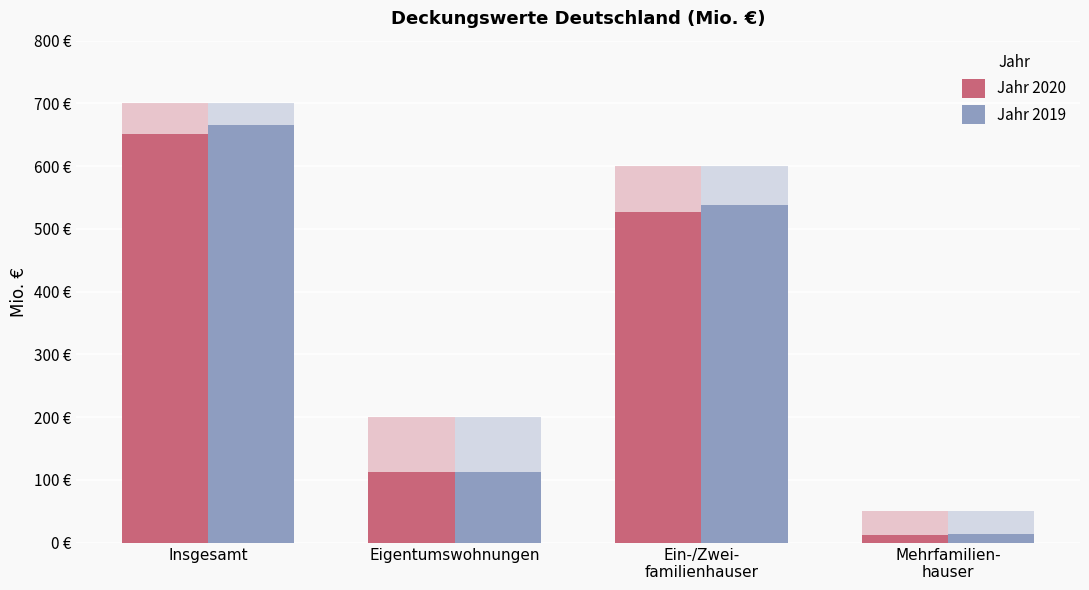

What is the spread (max minus min) of values at Insgesamt?

13.5